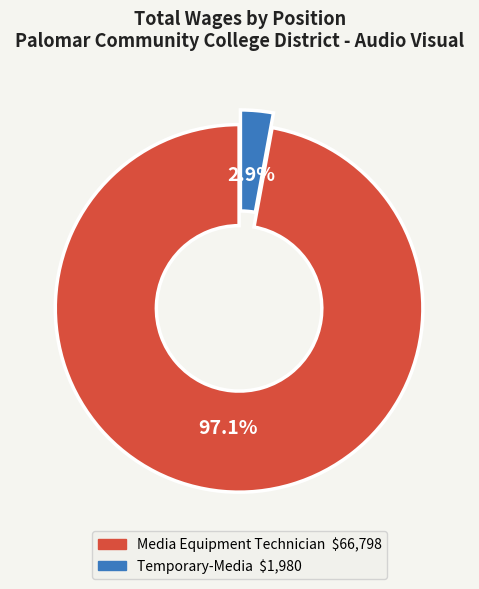

Which has a higher value, Media Equipment Technician or Temporary-Media?

Media Equipment Technician